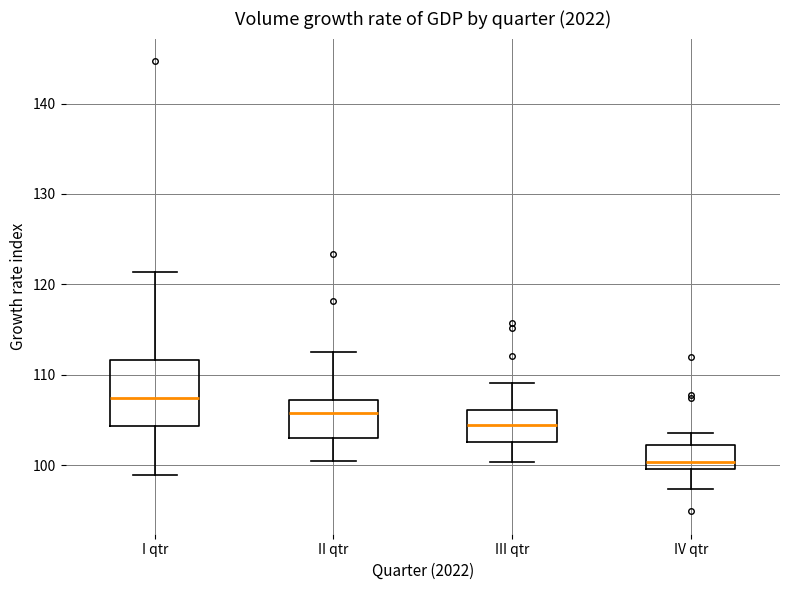

Where does the upper whisker of the box for III qtr end on the y-axis? The values are not printed on the chart, so give them approximately, as read against the axis.

109